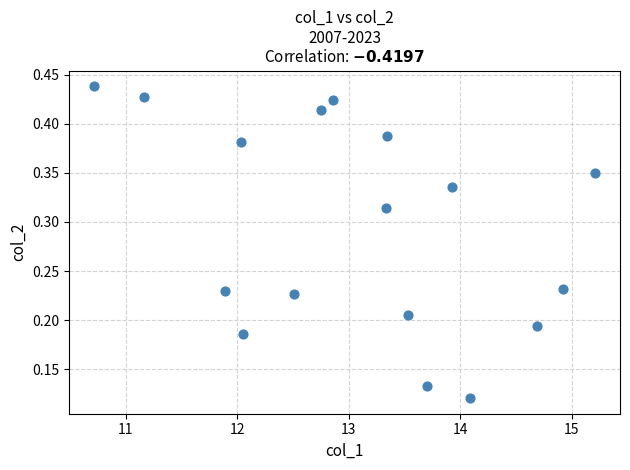

What is the range of X values (max minus min)?

4.5